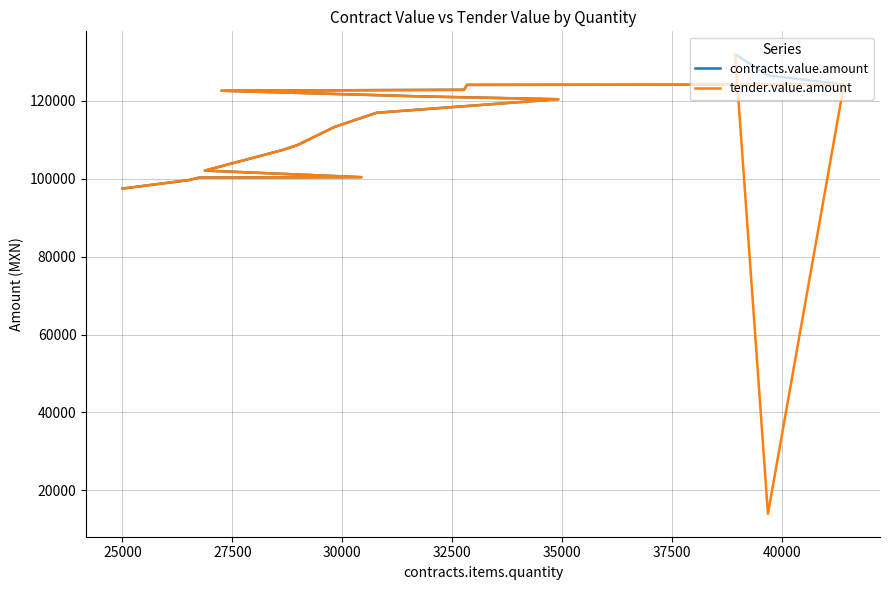

True or false: contracts.value.amount and tender.value.amount cross at least once.

False